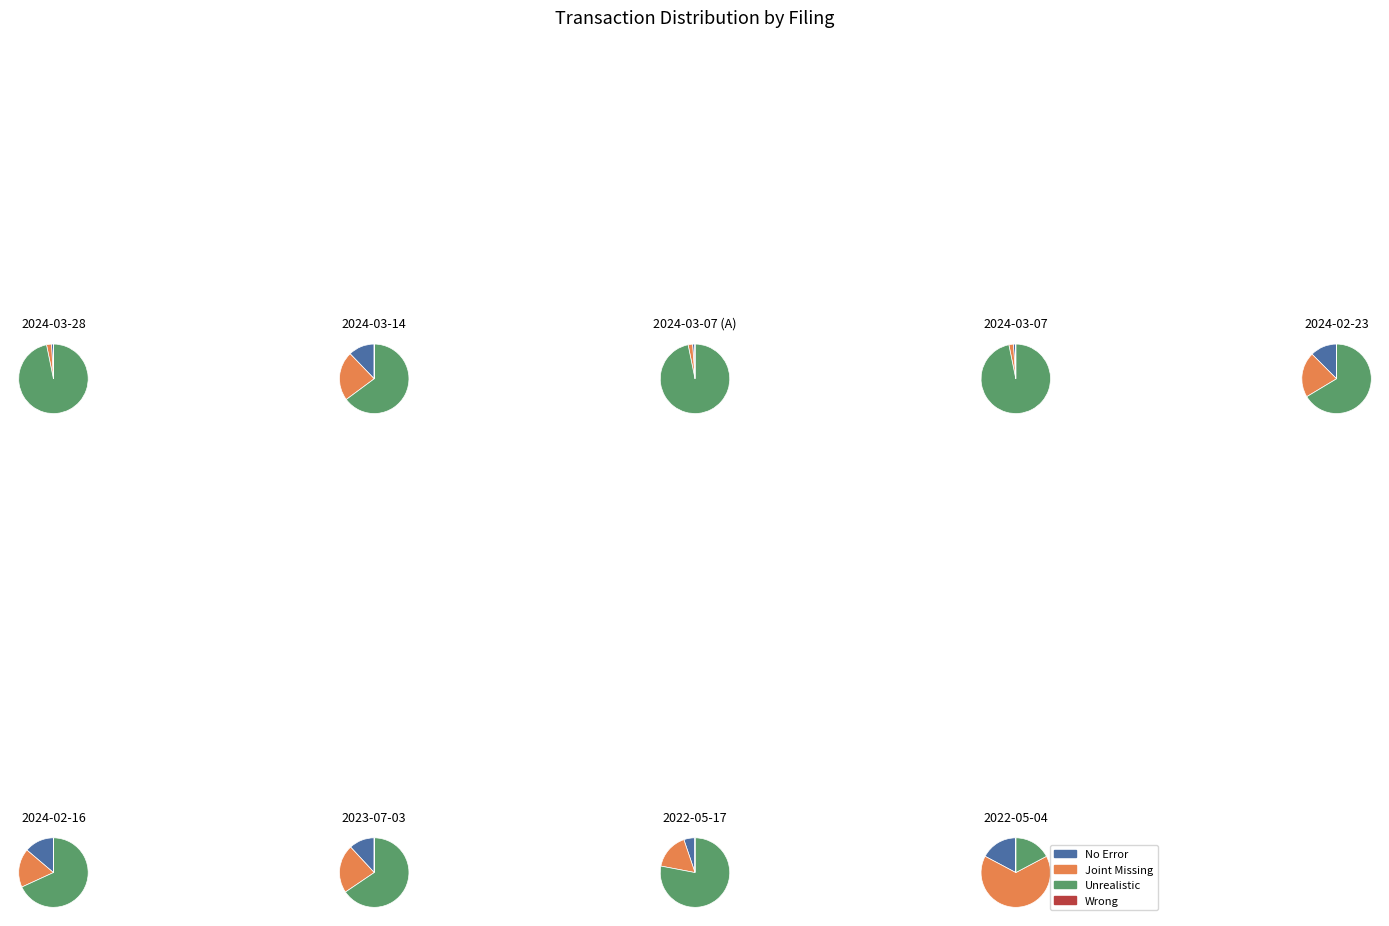

How many slices are in this pie chart?

9